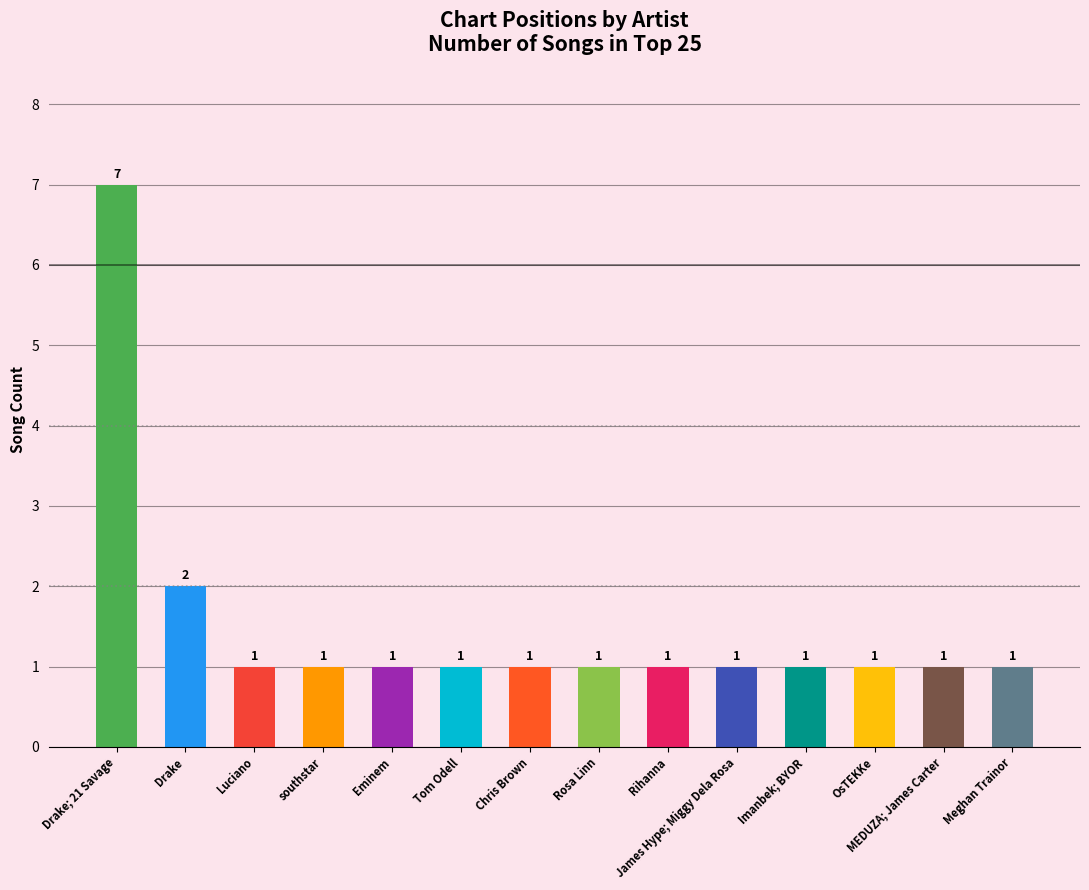

True or false: the data shows 7 at Drake; 21 Savage.

True